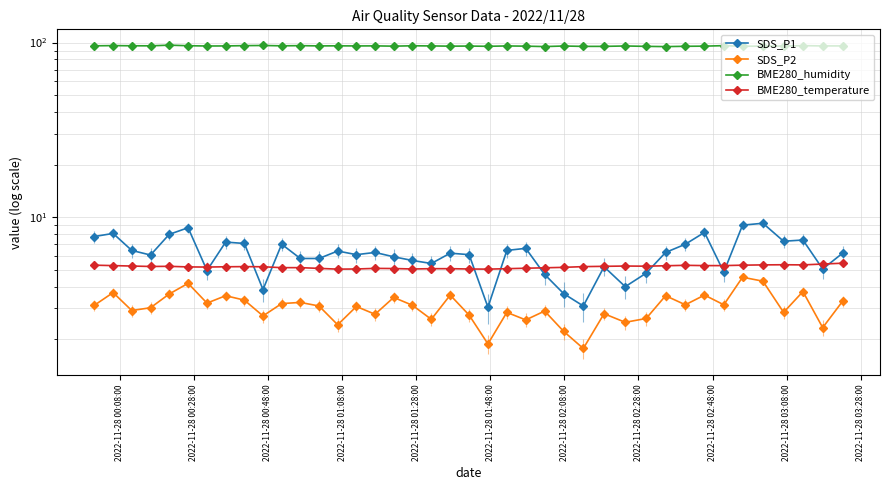

Which series has the widest spread of values?

SDS_P1